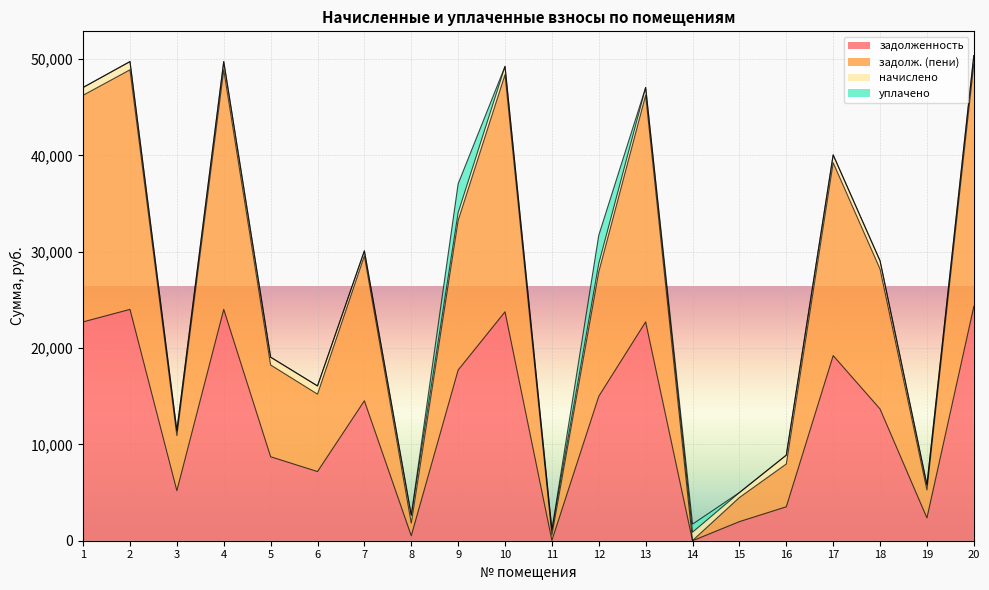

Which series has the largest total across all categories?

задолж. (пени)